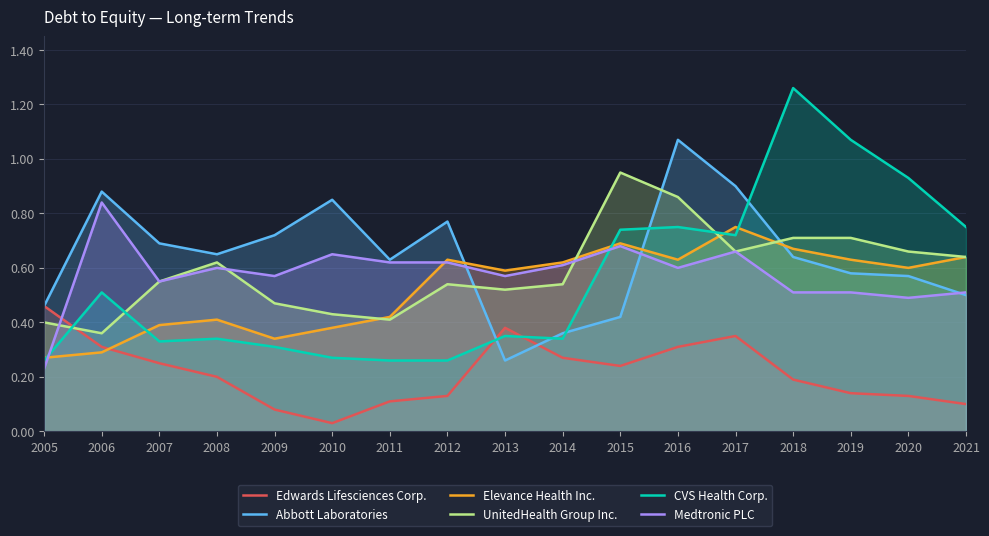

True or false: UnitedHealth Group Inc. and Abbott Laboratories intersect in this chart.

True